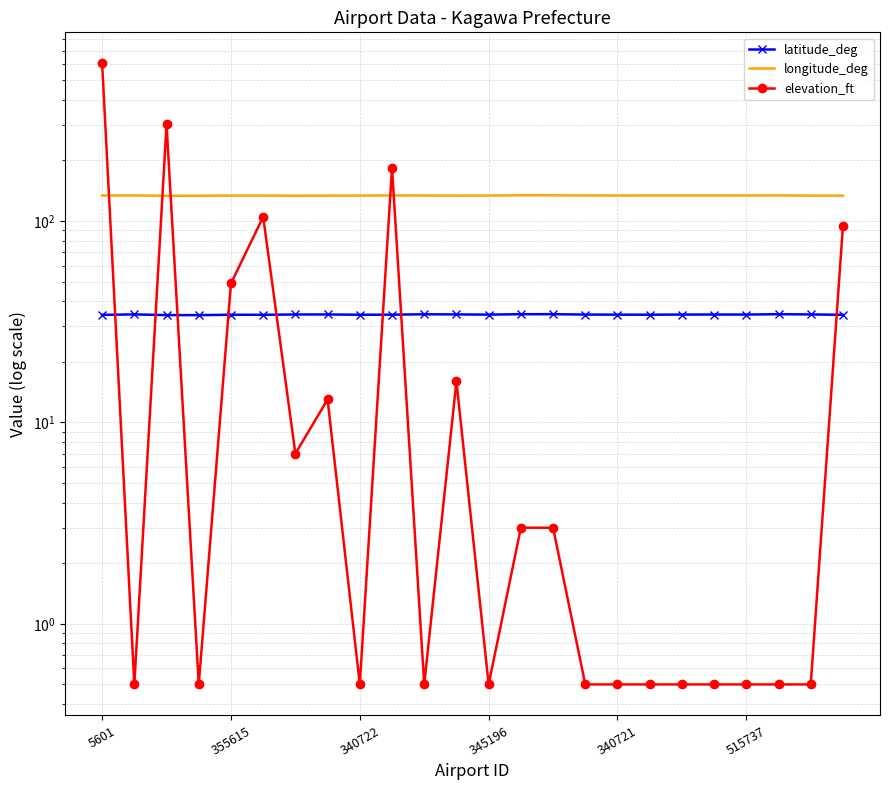

Which series has the widest spread of values?

elevation_ft